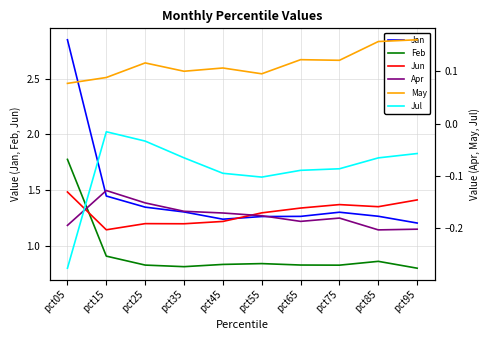

What are all the series names shown in the legend?

Jan, Feb, Jun, Apr, May, Jul